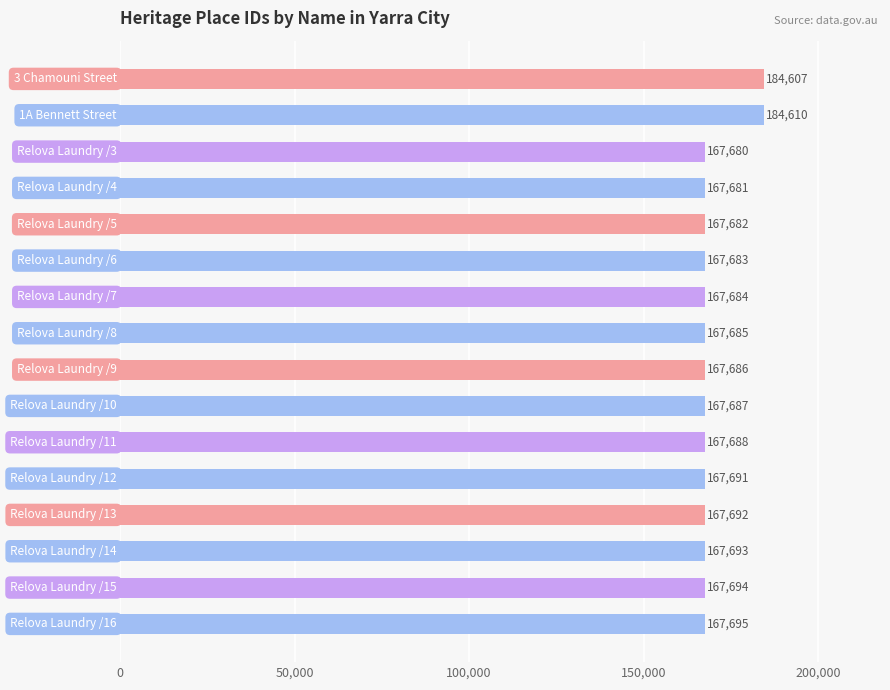

What is the difference between the maximum and second lowest values?

16929